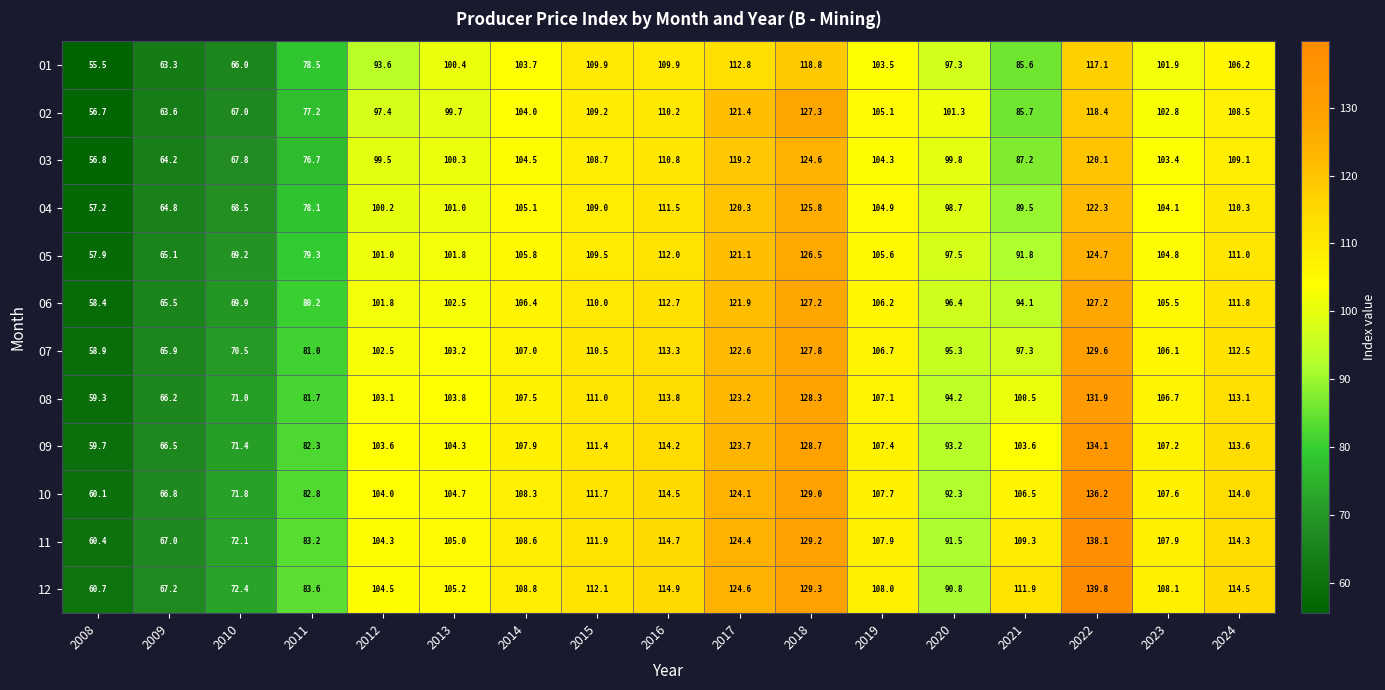

What is the approximate value of 08 at 2011?

81.7